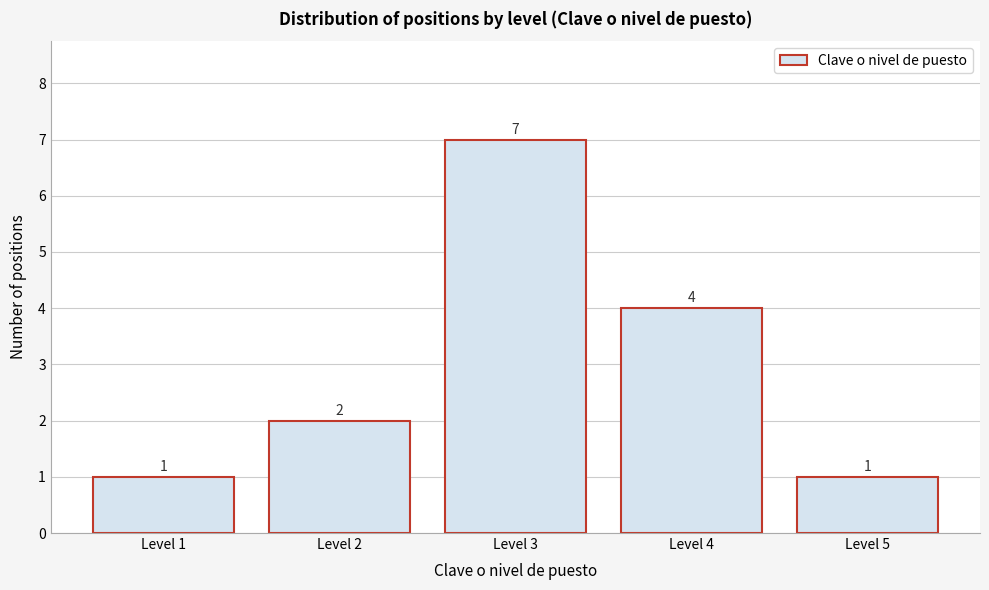

Which range on the x-axis has the tallest bar?

2.5 to 3.5